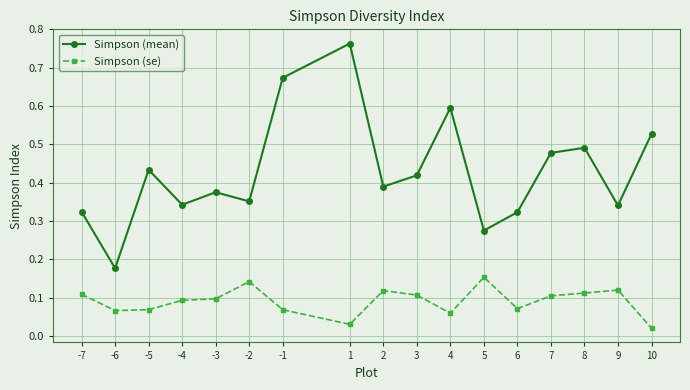

True or false: Simpson (se) has more than 1 points higher than both neighbors.

True